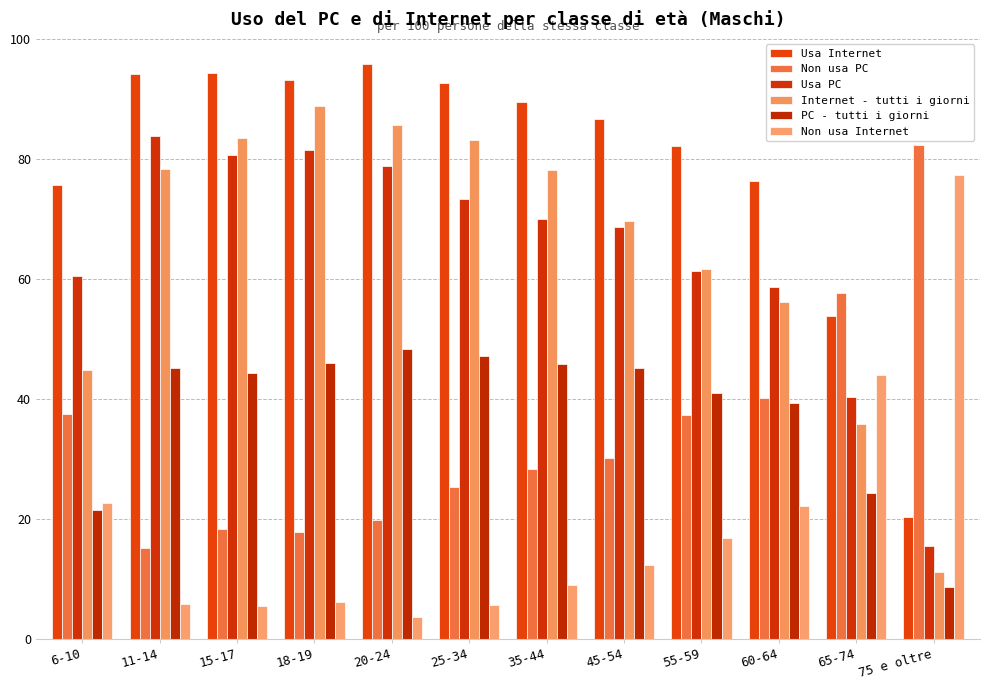

What is the difference between the second highest and second lowest values in the Non usa Internet series?

38.5